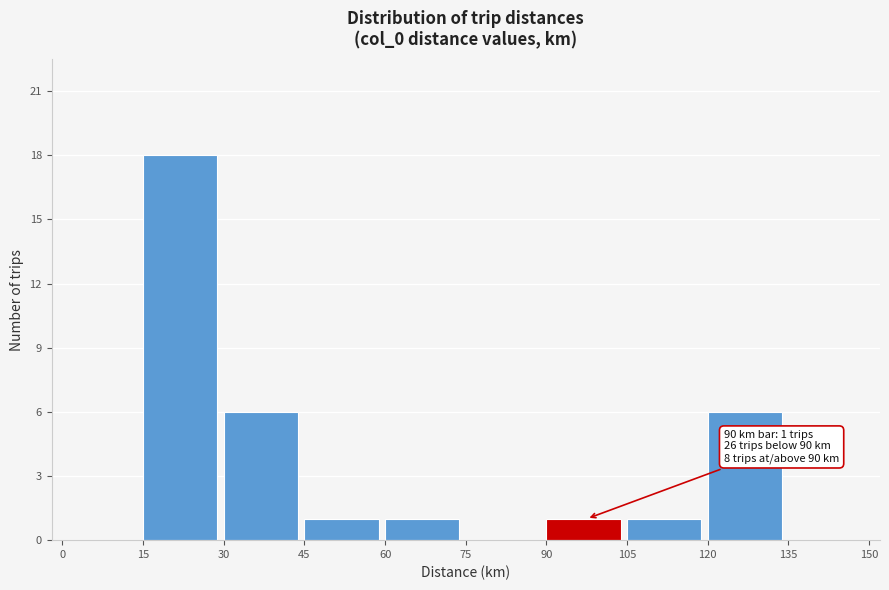

Which range on the x-axis has the tallest bar?

15 to 30